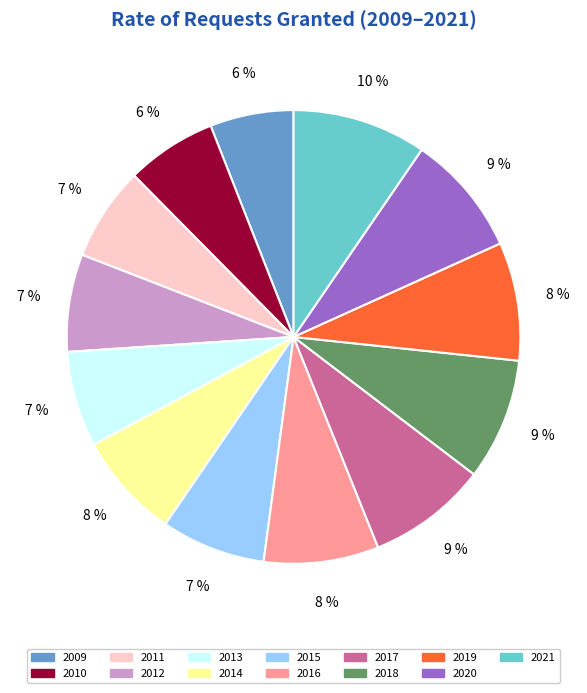

Is the sum of 2020 and 2021 greater than half?

No